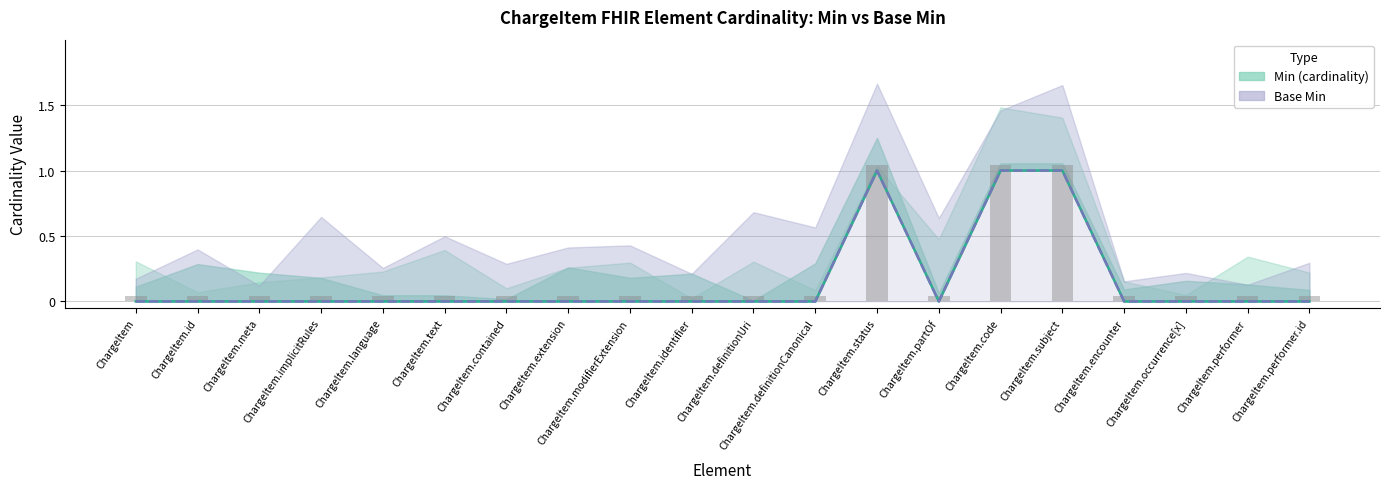

What position from the right is ChargeItem.encounter?

4